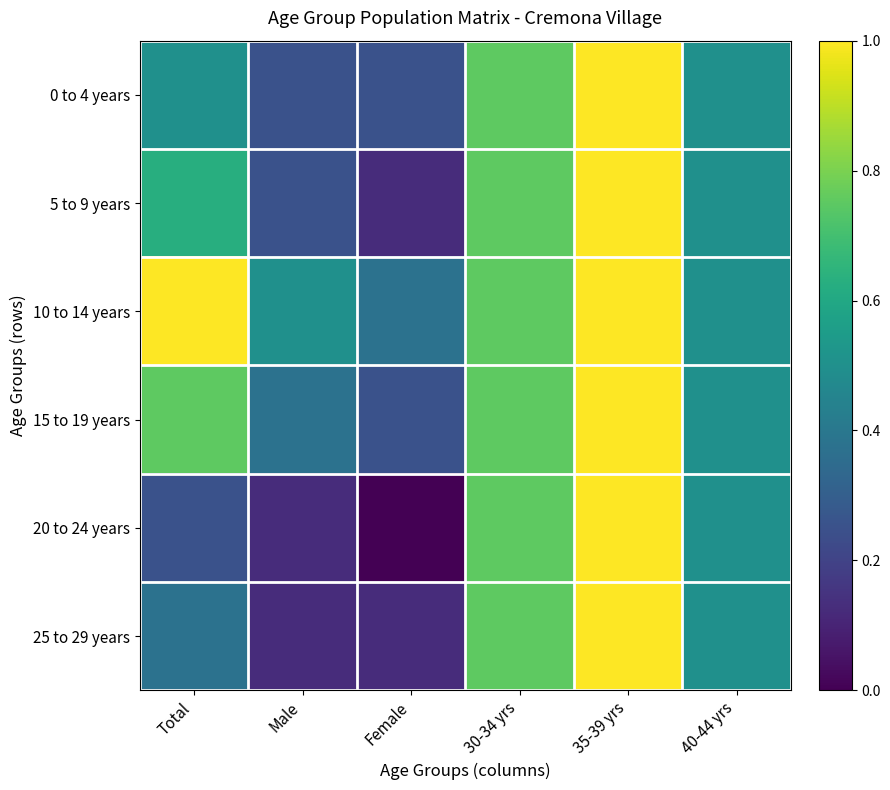

Which series has the largest total across all categories?

10 to 14 years